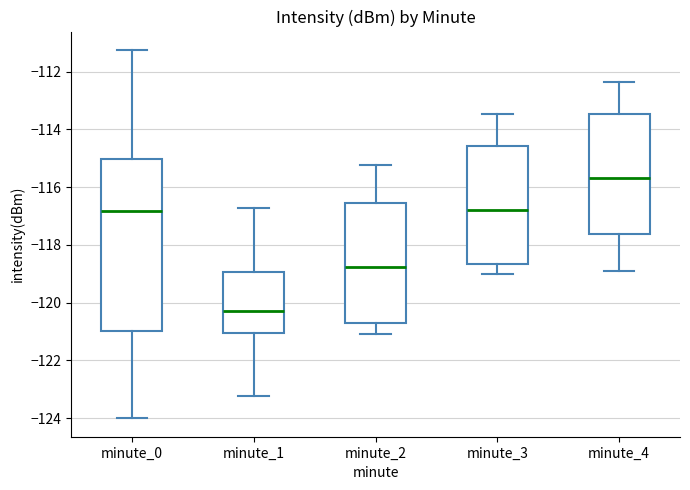

Which box's median line is the lowest?

minute_1